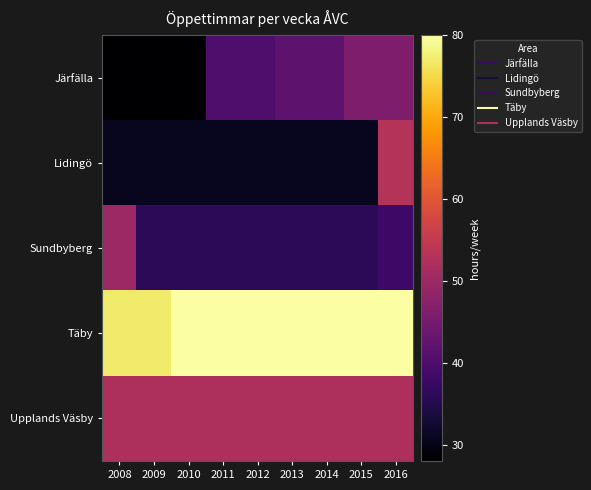

At 2009, list the series in order from smallest to largest.

Järfälla, Lidingö, Sundbyberg, Upplands Väsby, Täby